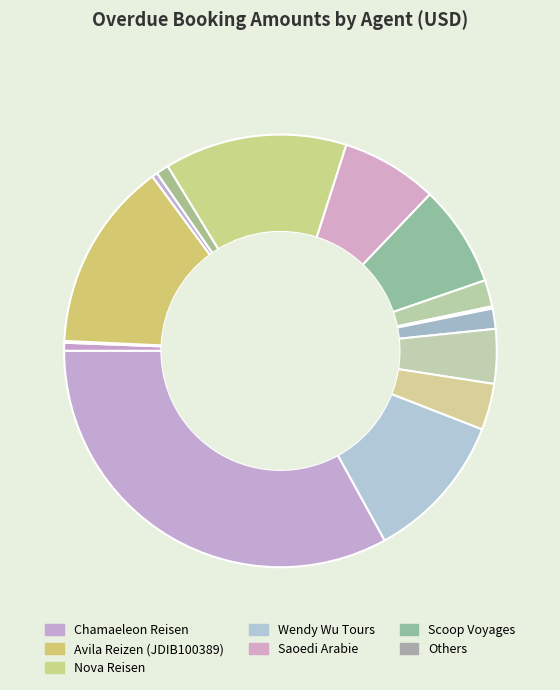

To the nearest percent, what is the average slice percentage?

7%